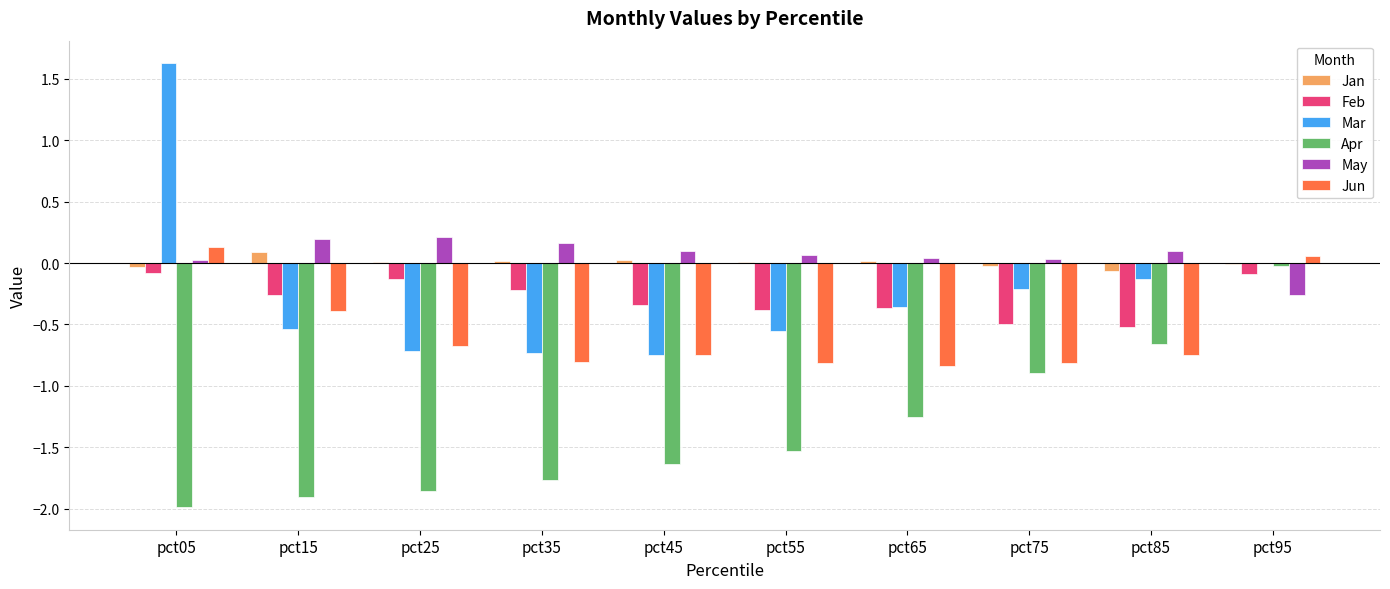

The value of Mar at pct45 is -0.5. True or false?

False